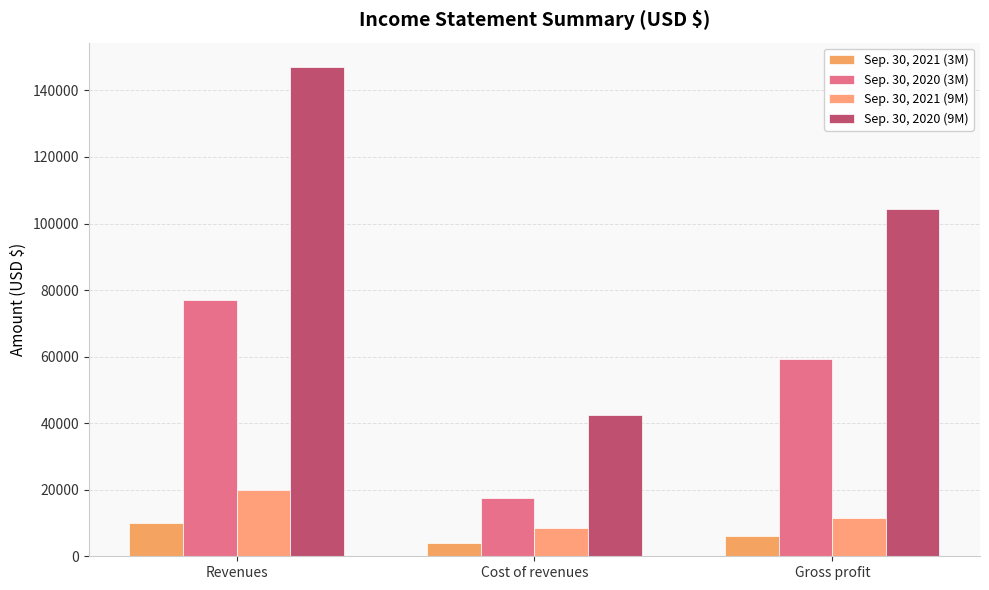

What is the maximum value shown in the chart?

147000